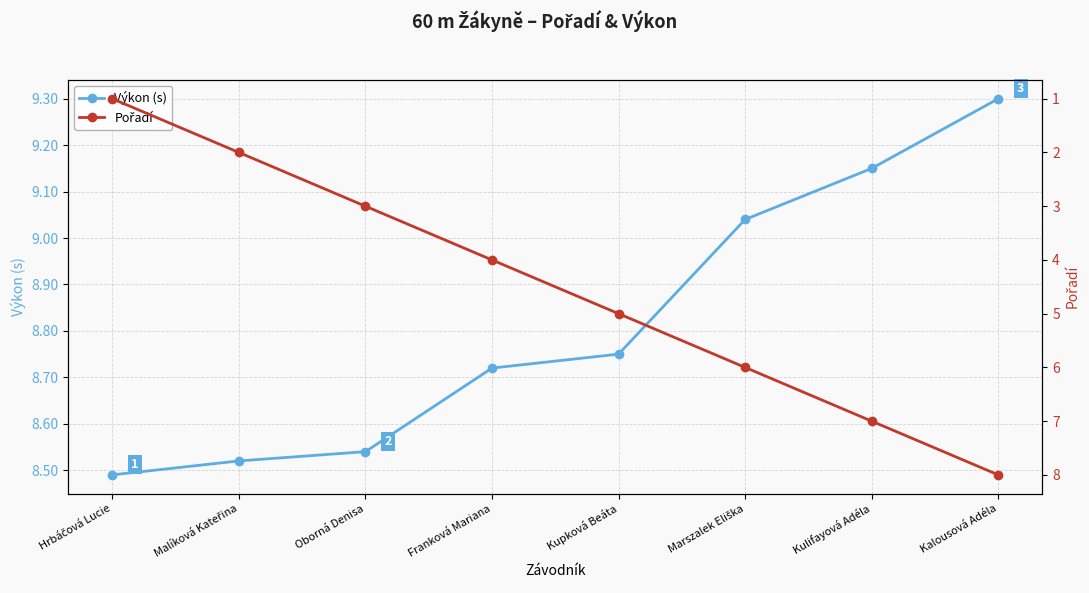

What is the approximate value of Pořadí at Oborná Denisa?

3.0